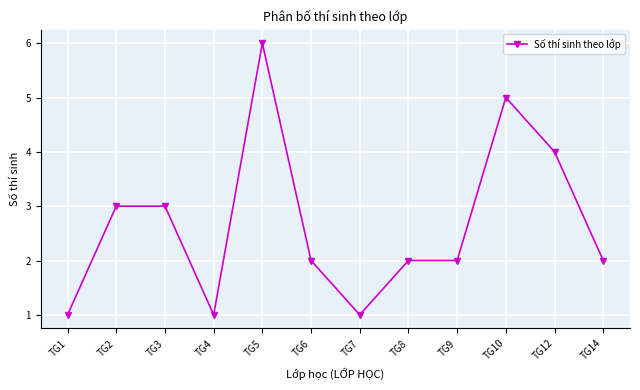

The value at TG1 is 1. True or false?

True